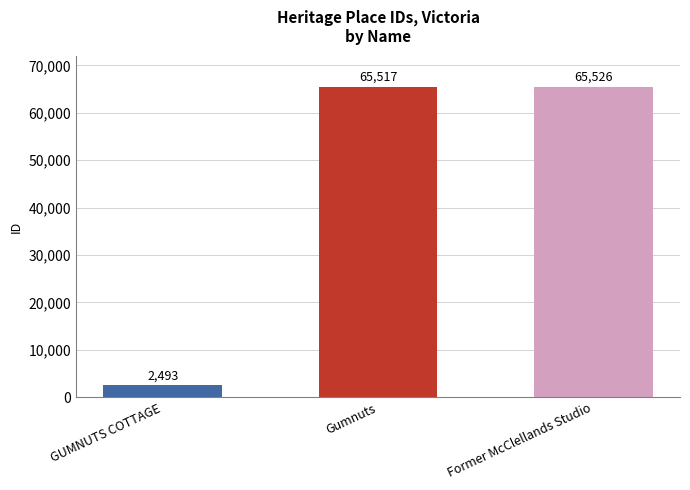

Is it true that the value at GUMNUTS COTTAGE is 2493?

True